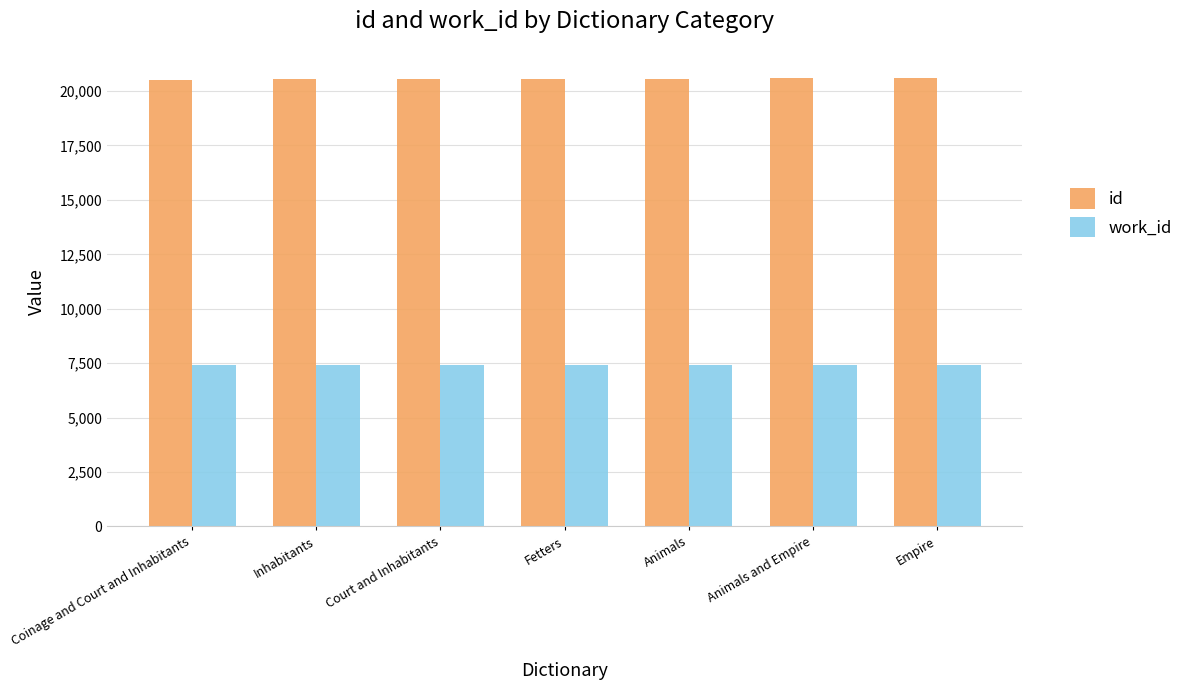

The work_id series shows 7411 at Court and Inhabitants. True or false?

True